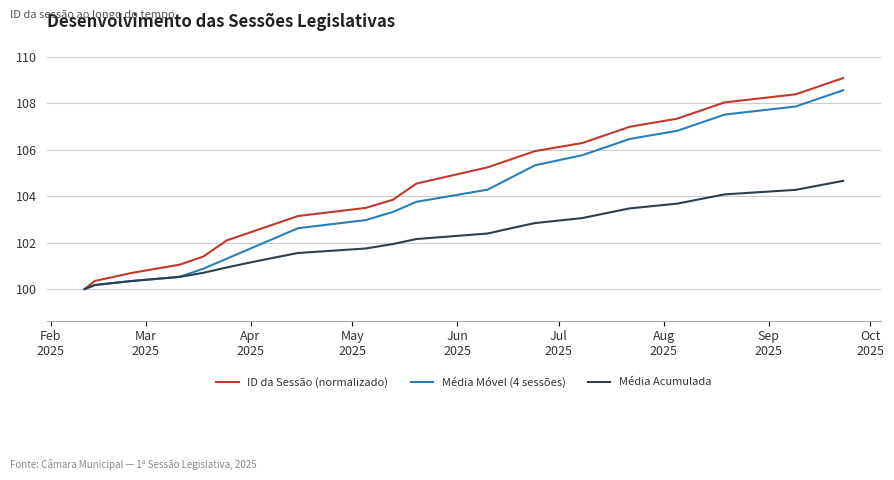

Which series has the widest spread of values?

ID da Sessão (normalizado)